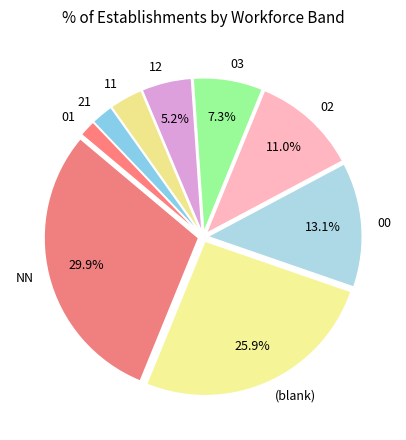

Count the number of slices in the pie.

9